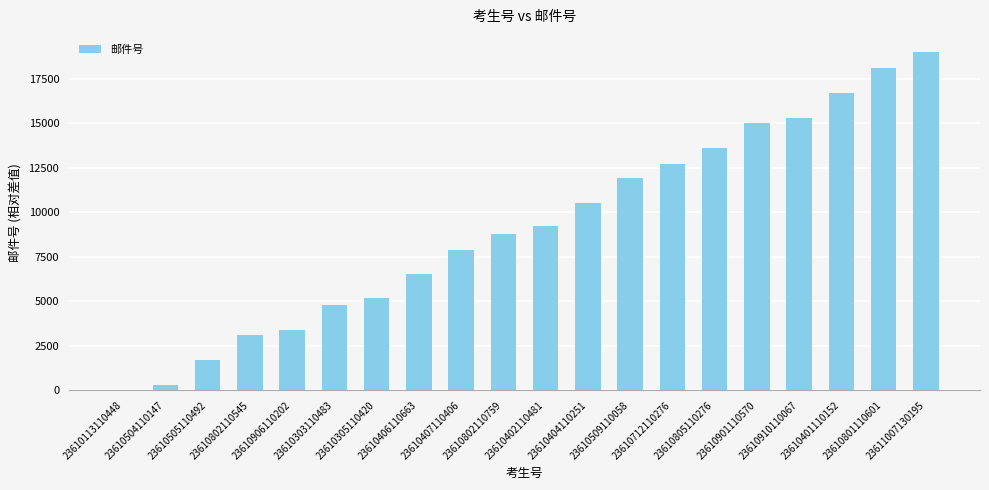

What is the greatest value displayed?

19000